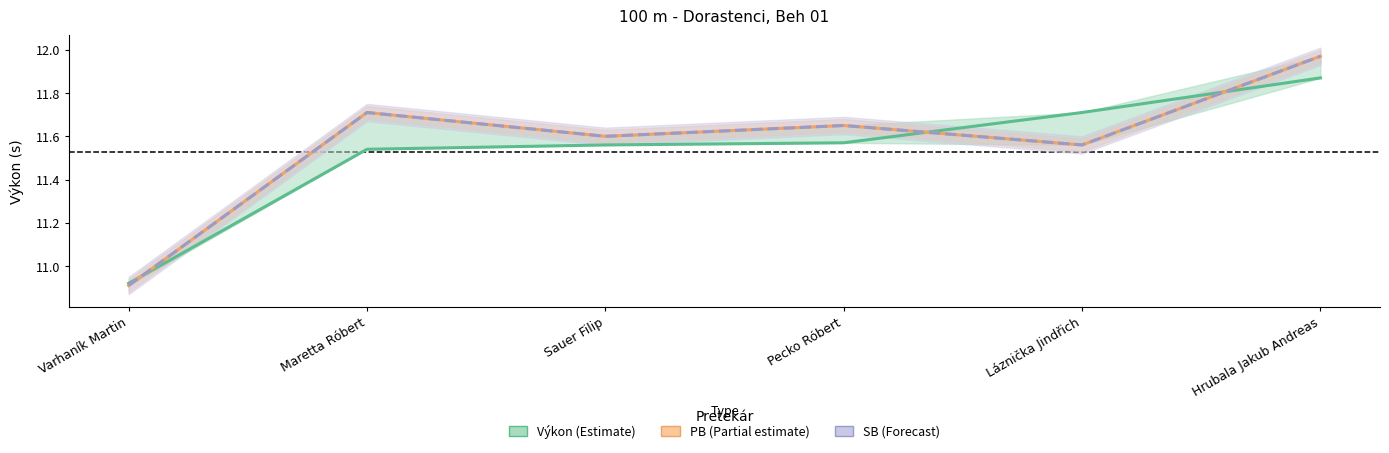

At which label does PB (Partial estimate) reach its peak?

Hrubala Jakub Andreas